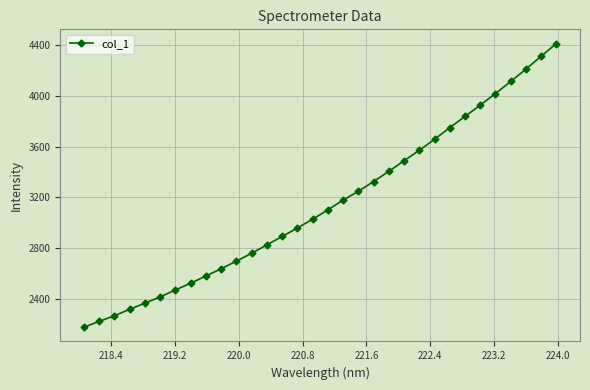

How many data points does each series have?

32